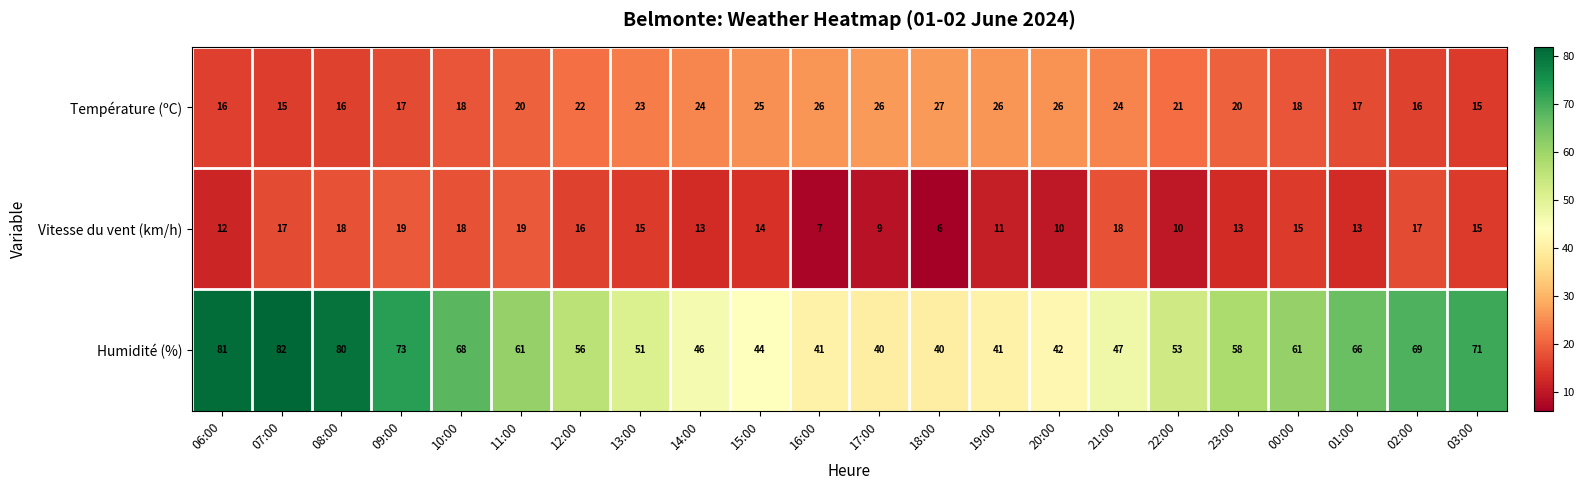

How many categories are shown in the chart?

22